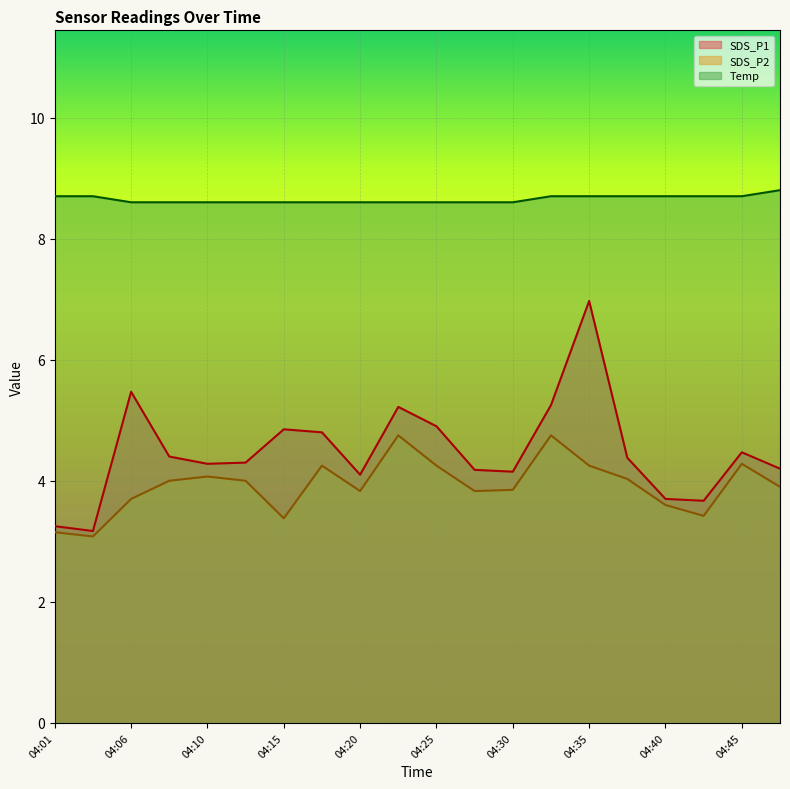

Where is the first local minimum for SDS_P1?

04:03